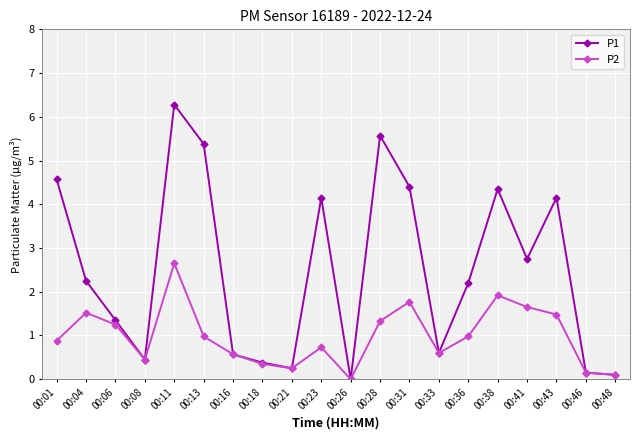

Between 00:16 and 00:43, which series saw the biggest shift?

P1